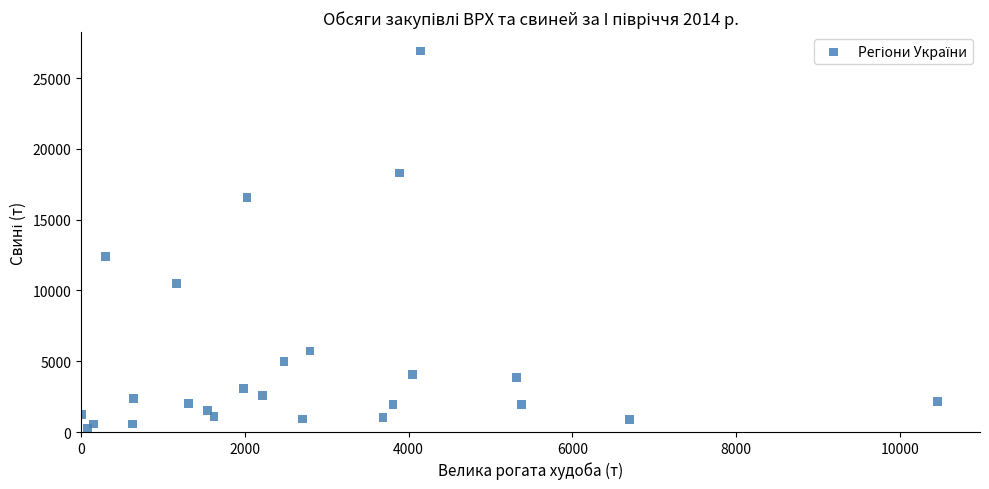

What Y value in the scatter plot is closest to 13570?

12405